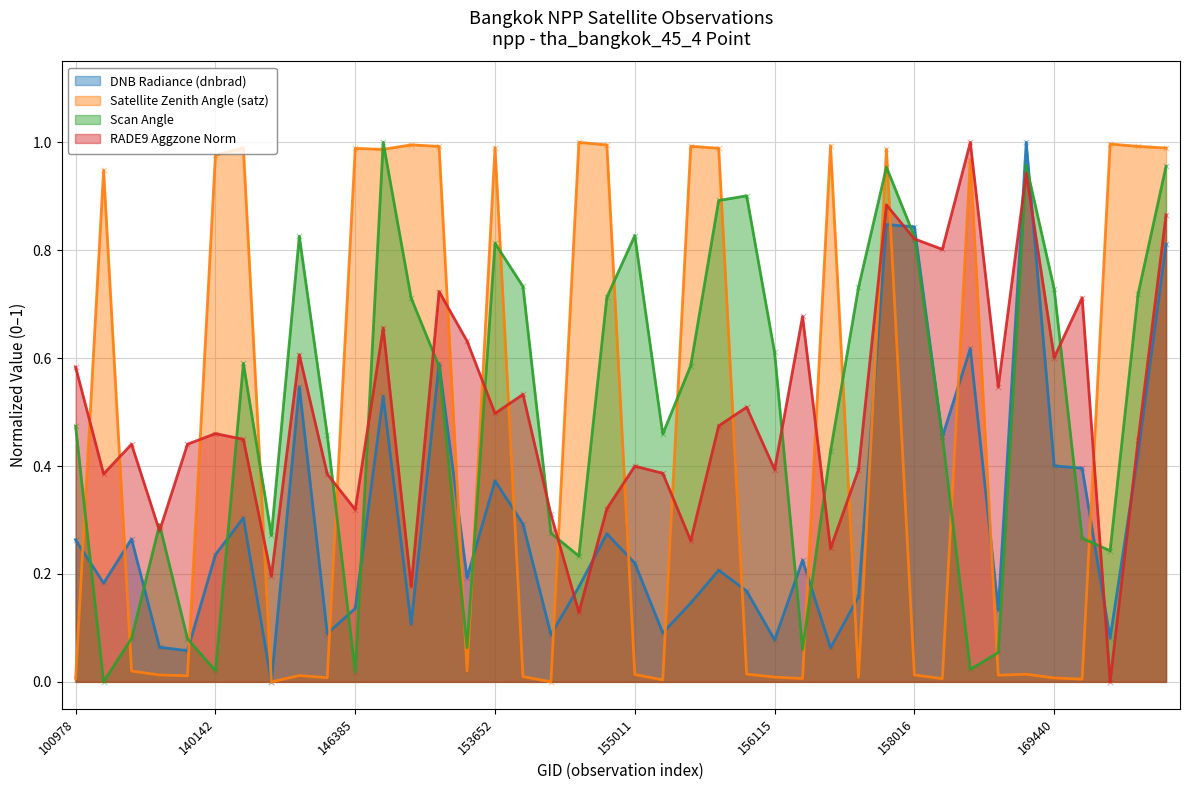

At how many categories does at least one series exceed 0?

40